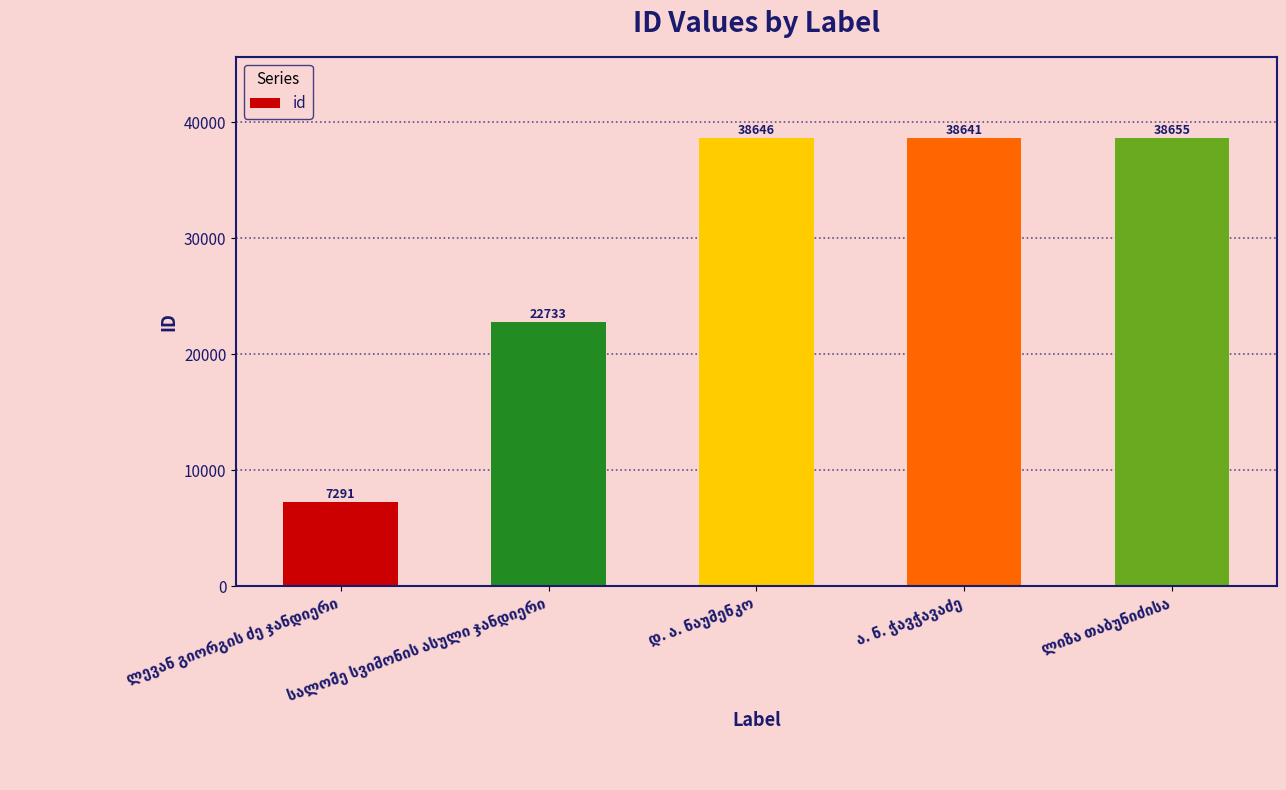

What is the sum of all values?

145966